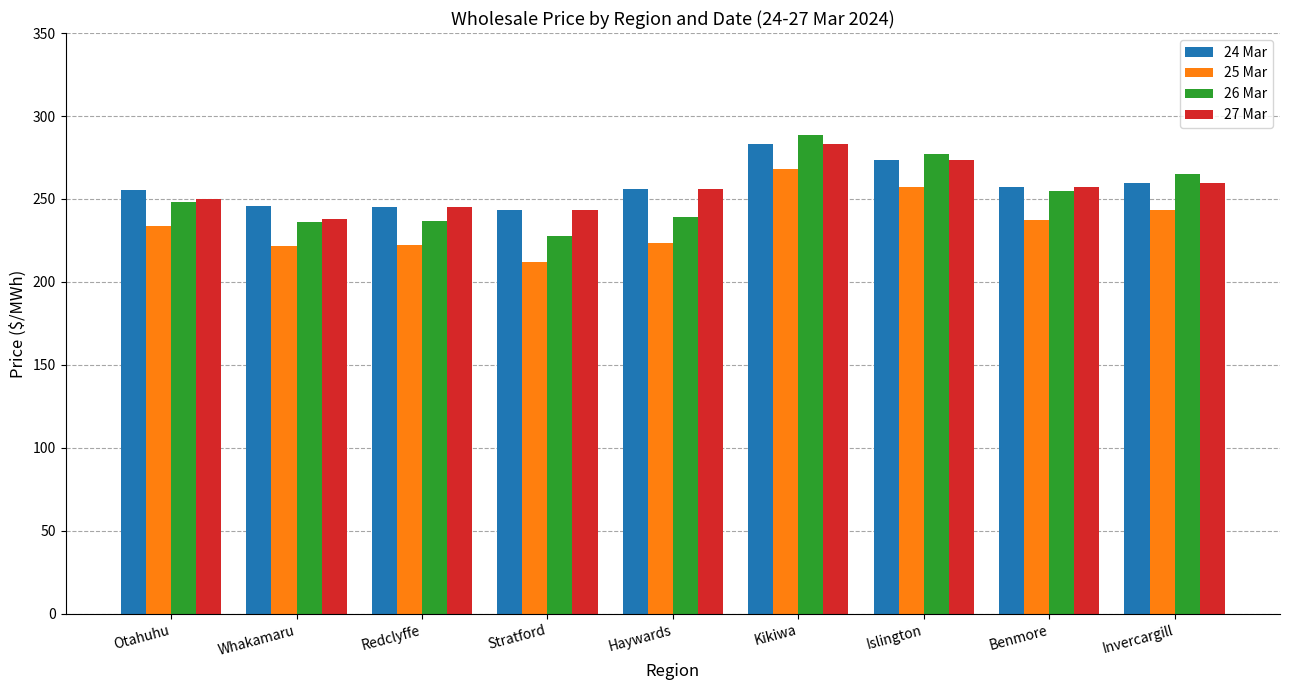

At which category is the sum across all series the highest?

Kikiwa